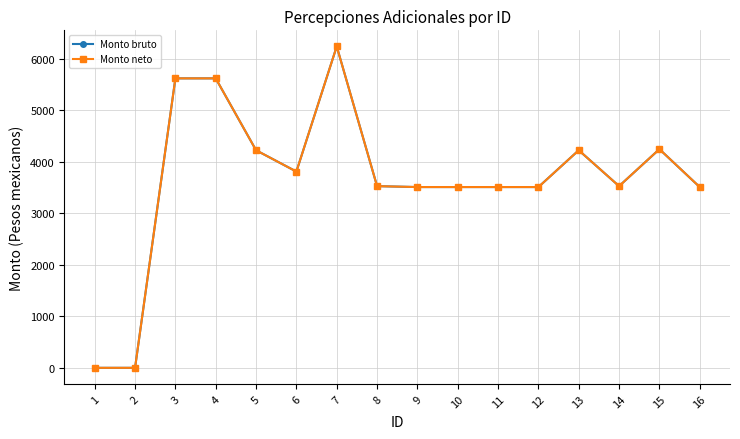

The value of Monto neto at 14 is 3528.3. True or false?

True